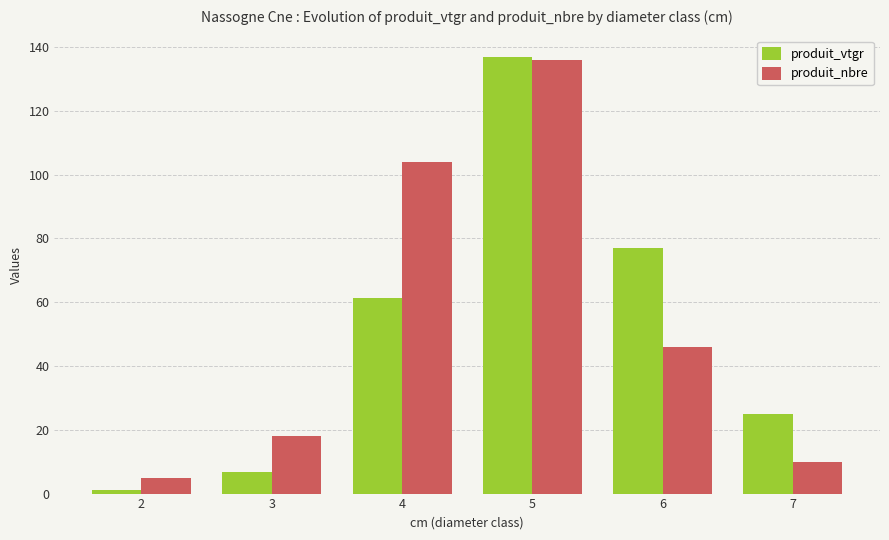

Where does the produit_vtgr series first go above 61?

4